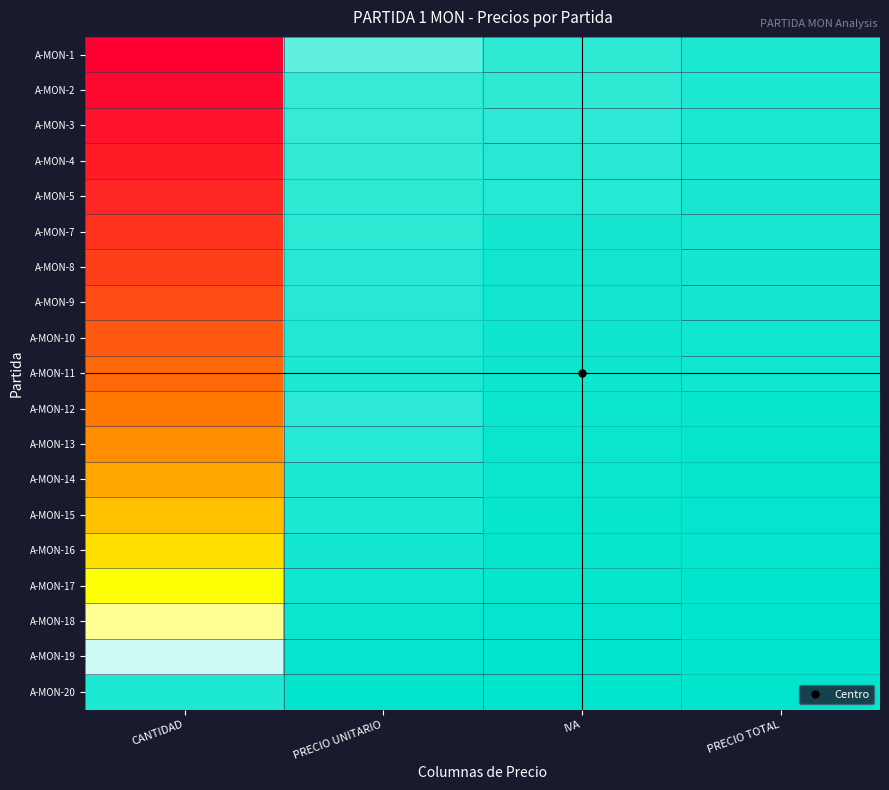

Between PRECIO UNITARIO and IVA, which series saw the biggest shift?

A-MON-1